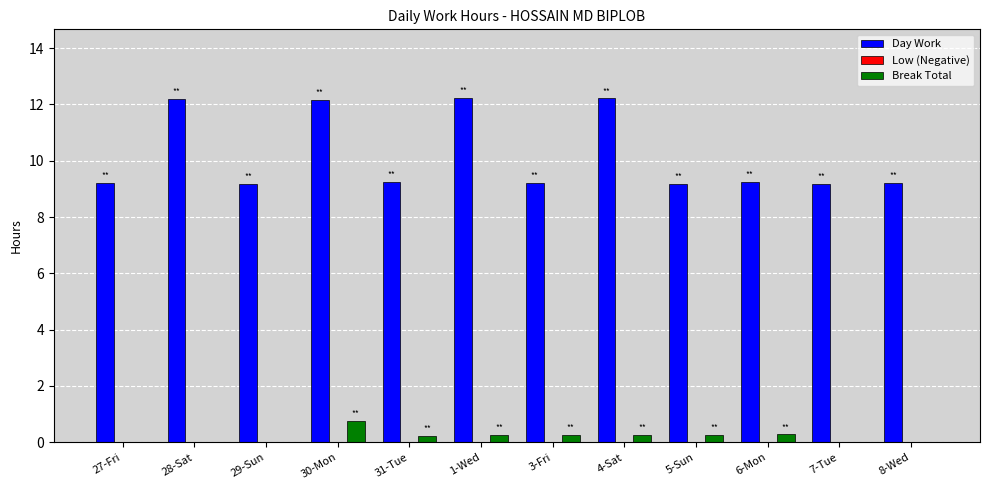

Which series has the largest total across all categories?

Day Work